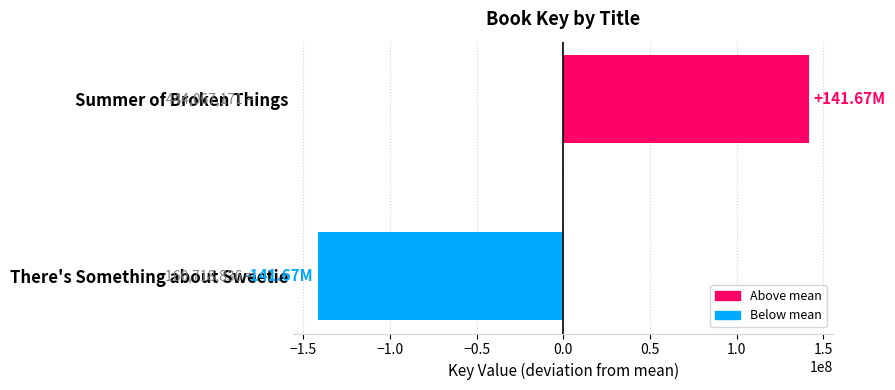

What is the difference between the maximum and minimum values?

283348335.0